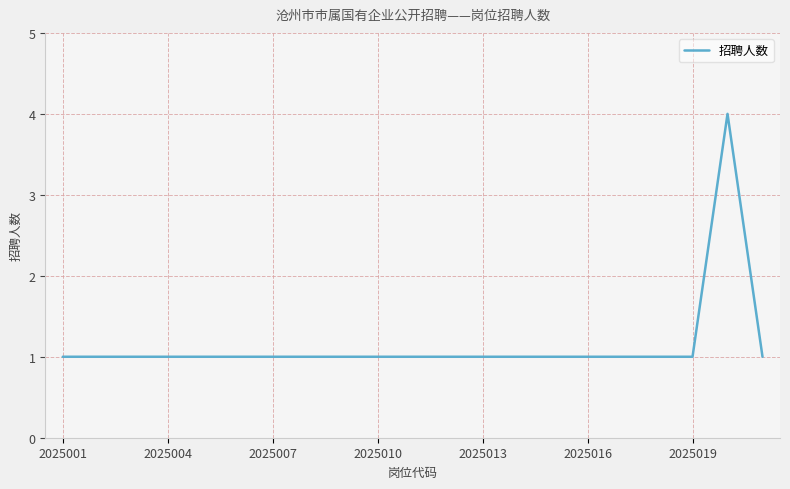

What is the difference between the maximum and minimum values?

3